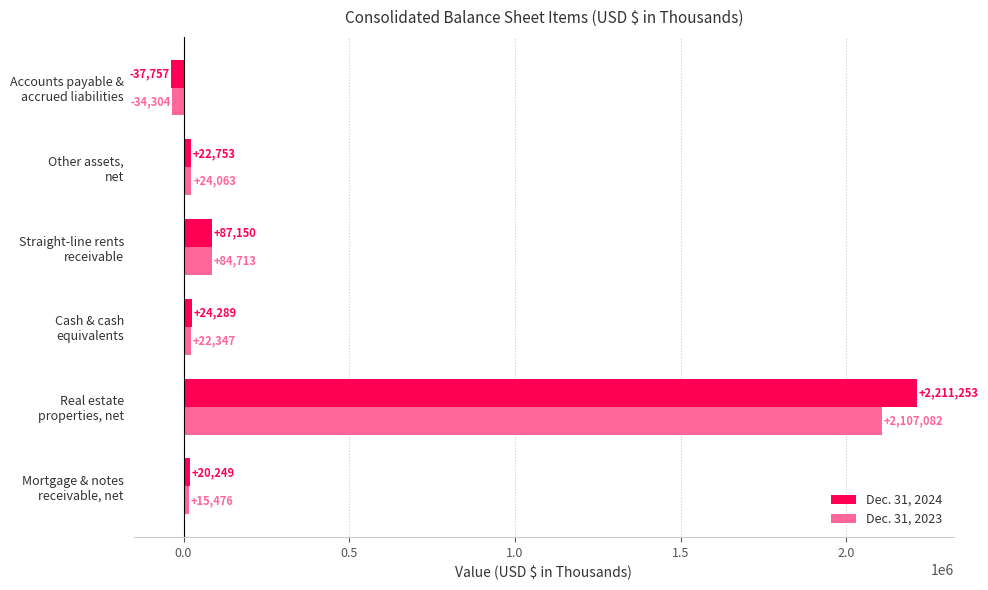

What is the maximum value shown in the chart?

2211253